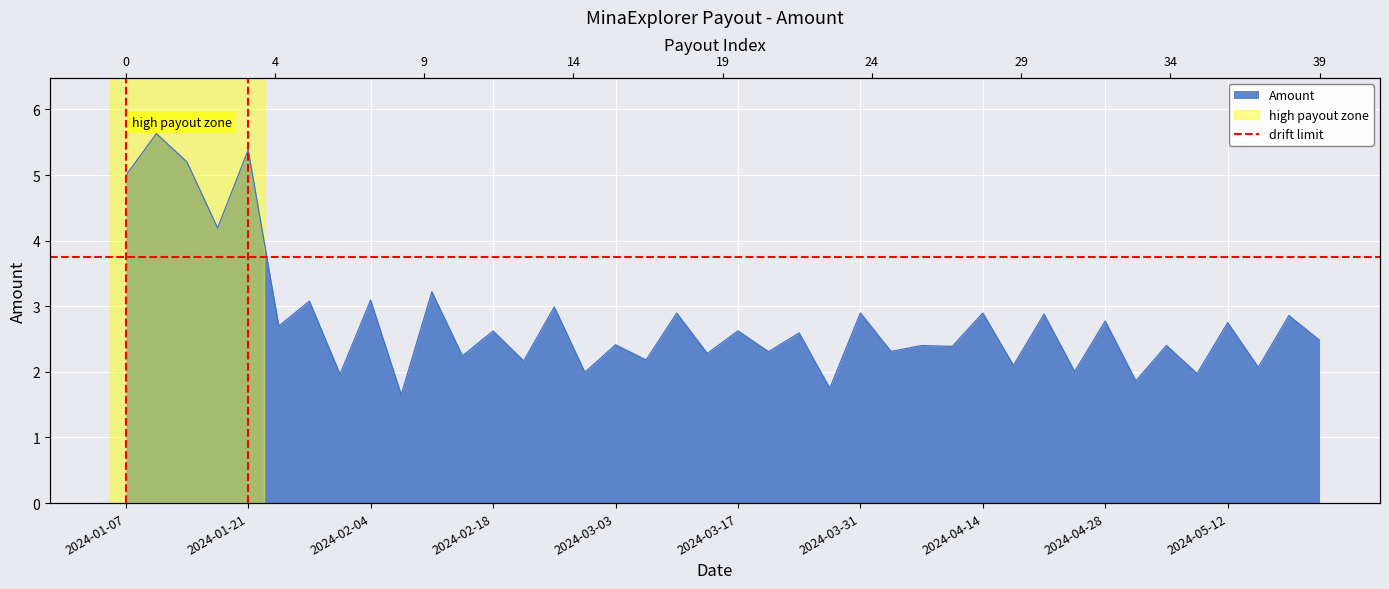

What is the approximate value at 2024-01-14?

5.2